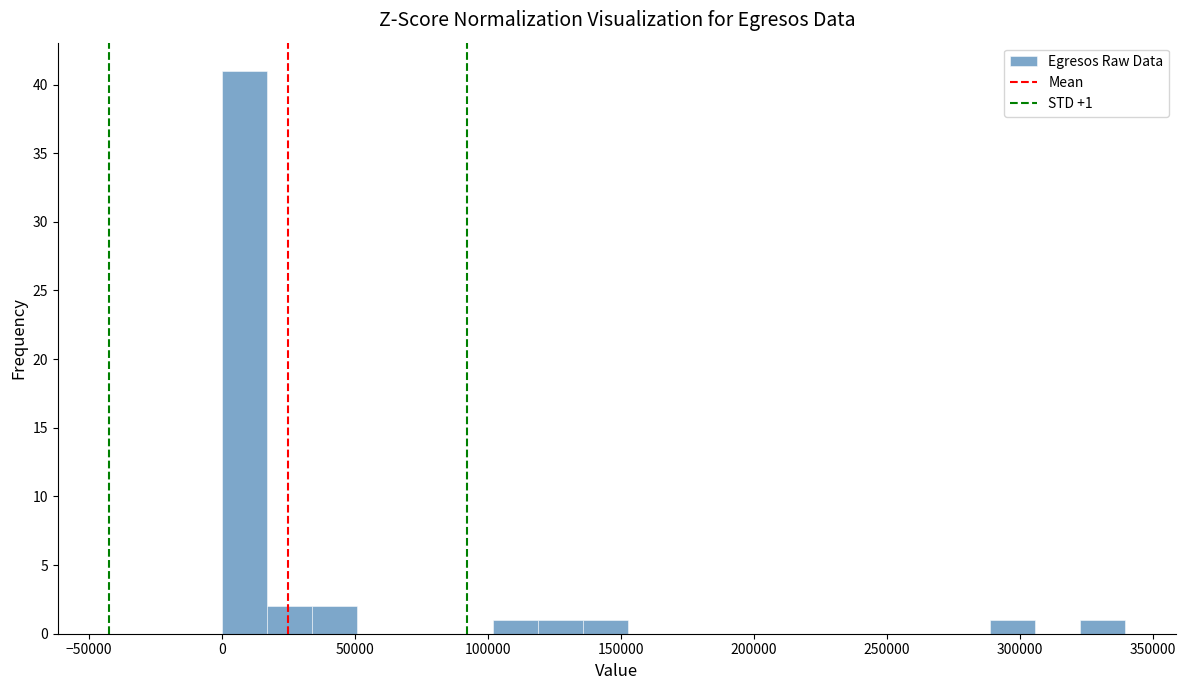

Around what value on the x-axis is the tallest bar? Give the approximate position of its centre, as read against the axis.

10000